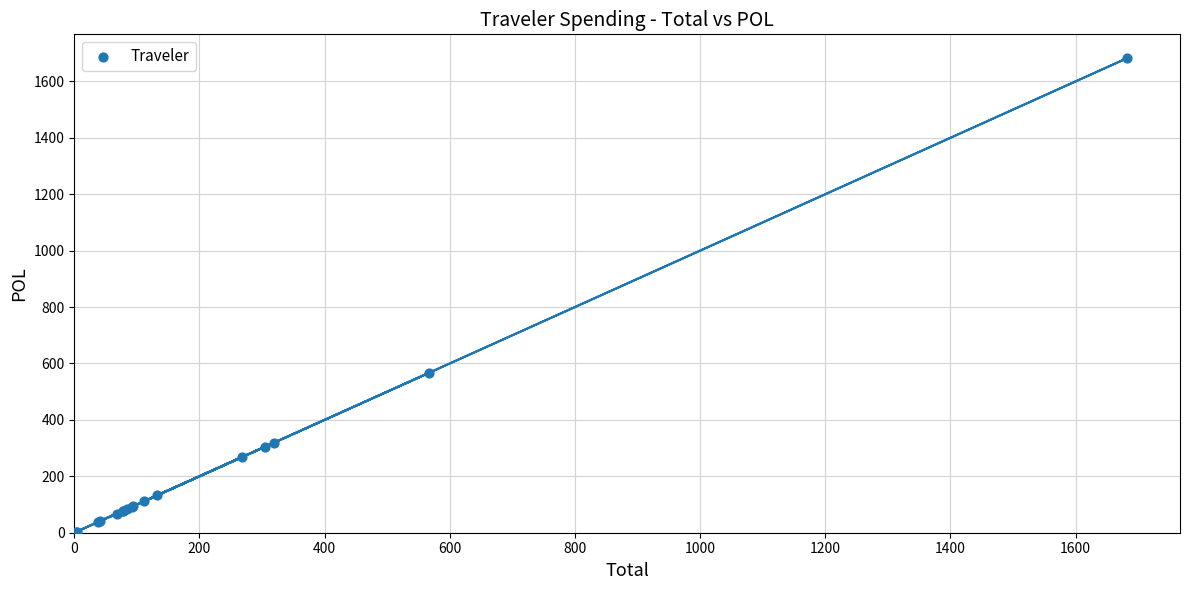

What Y value in the scatter plot is closest to 842?

566.7